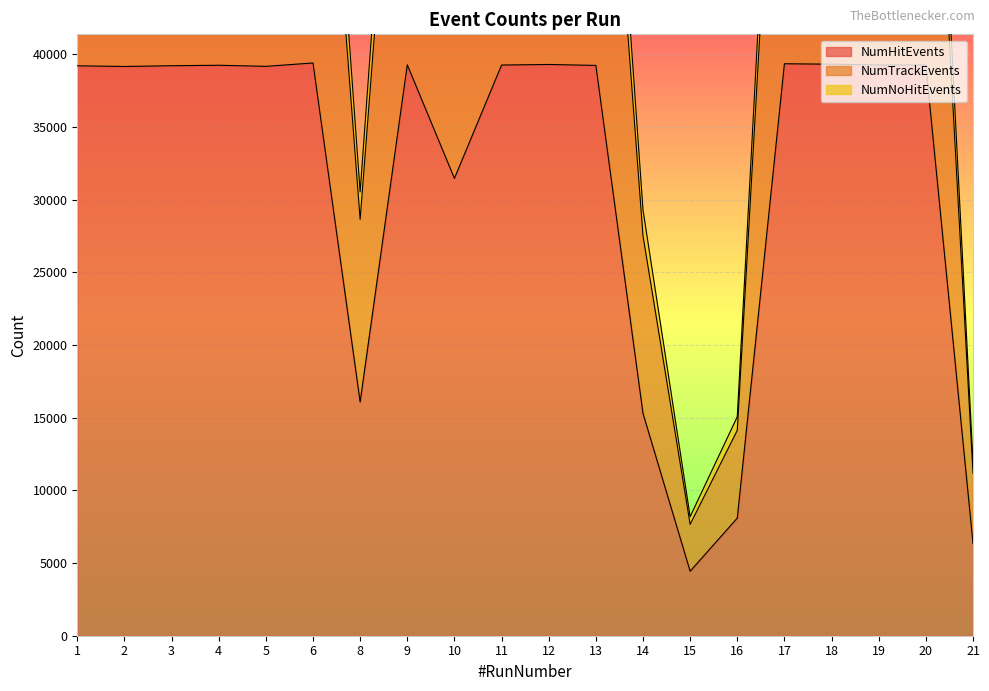

What is the spread (max minus min) of values at 4?

36664